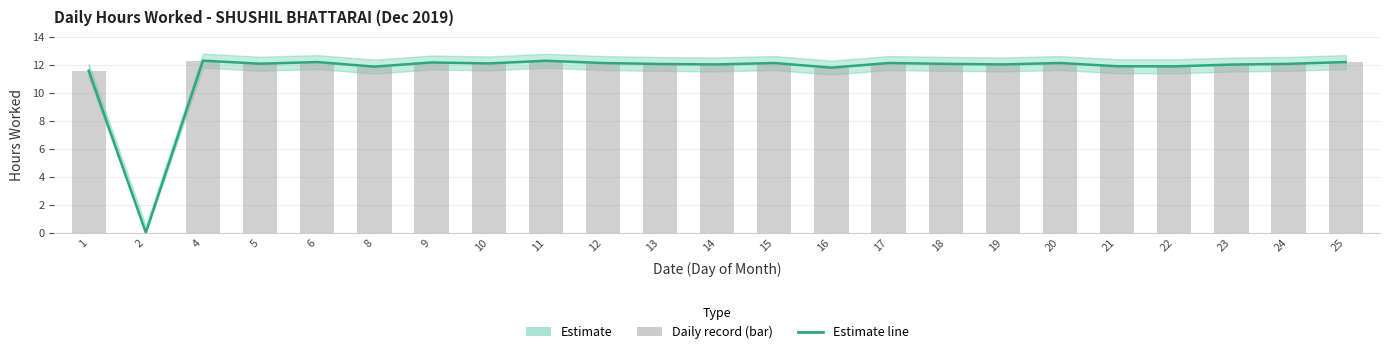

Where is Hours Worked (Estimate) nearest to the value 6?

1